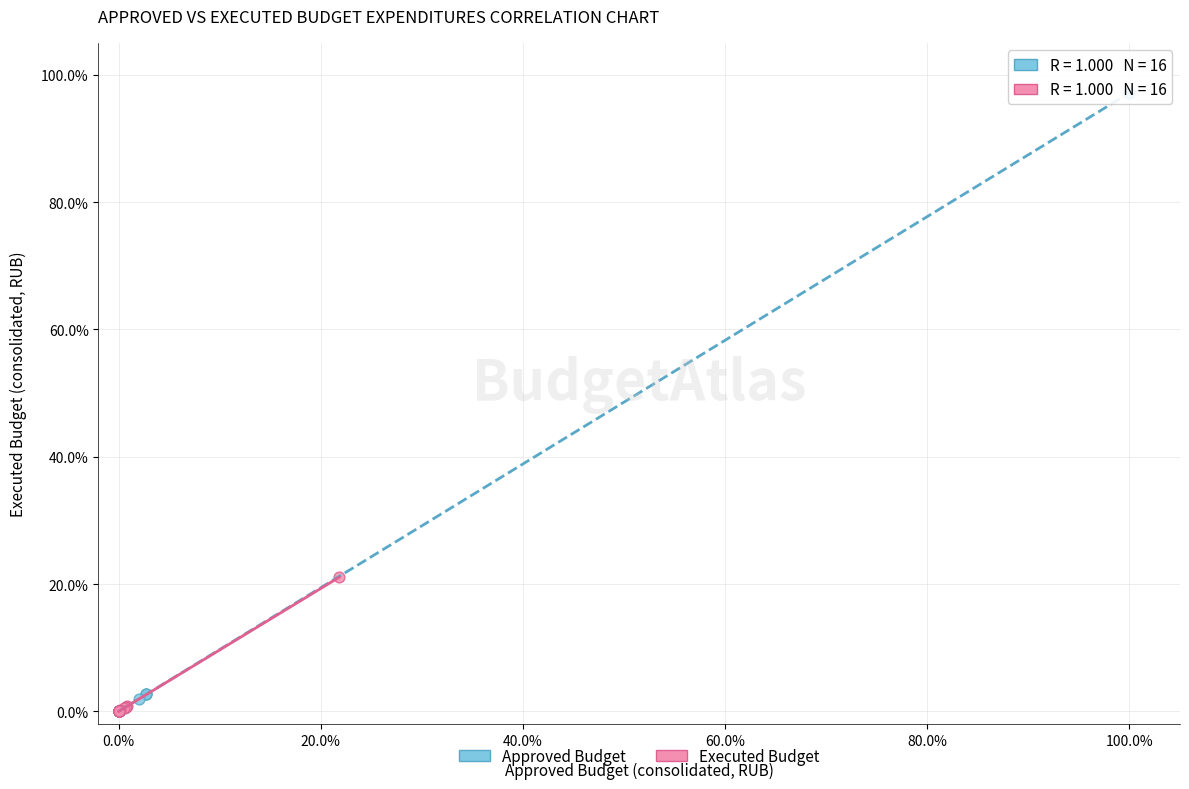

Which series has the widest spread of Y values?

Approved Budget